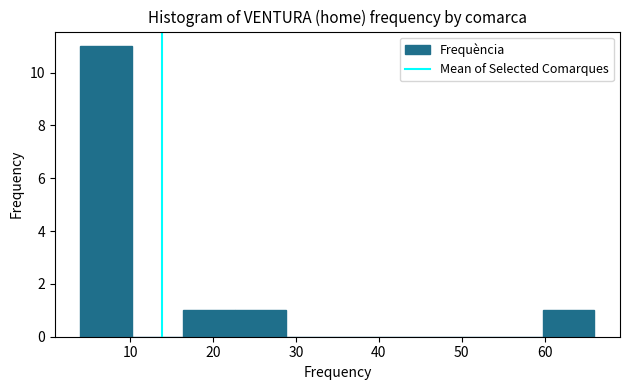

What is the height of the bar covering 16.4 to 22.6 on the x-axis? Neither the bar edges nor the heights are printed on the chart, so give them approximately, as read against the axes.

1